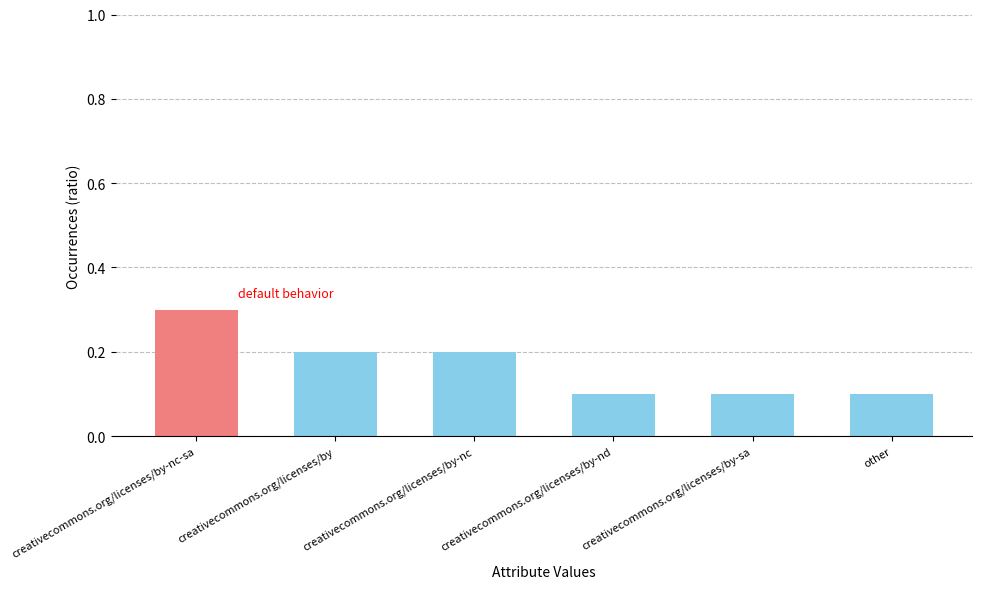

True or false: the data shows 0.3 at creativecommons.org/licenses/by-nc.

False